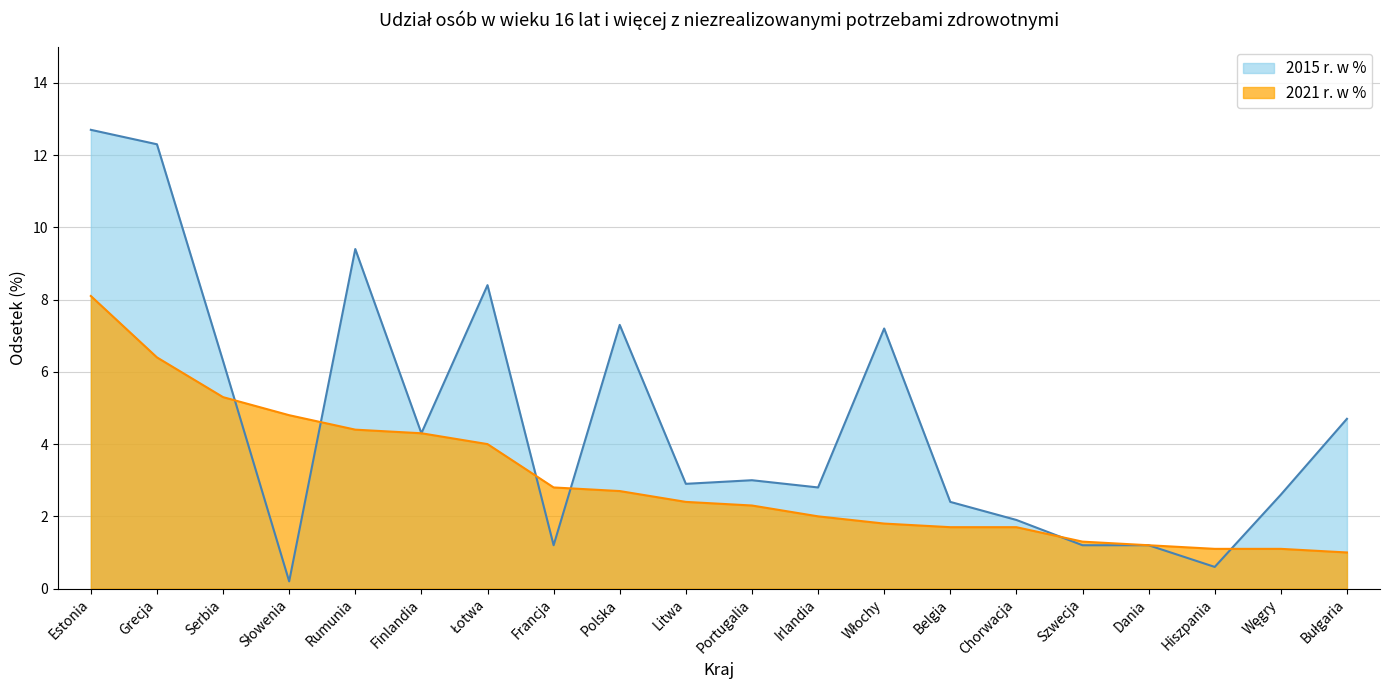

Count the number of categories in the chart.

20